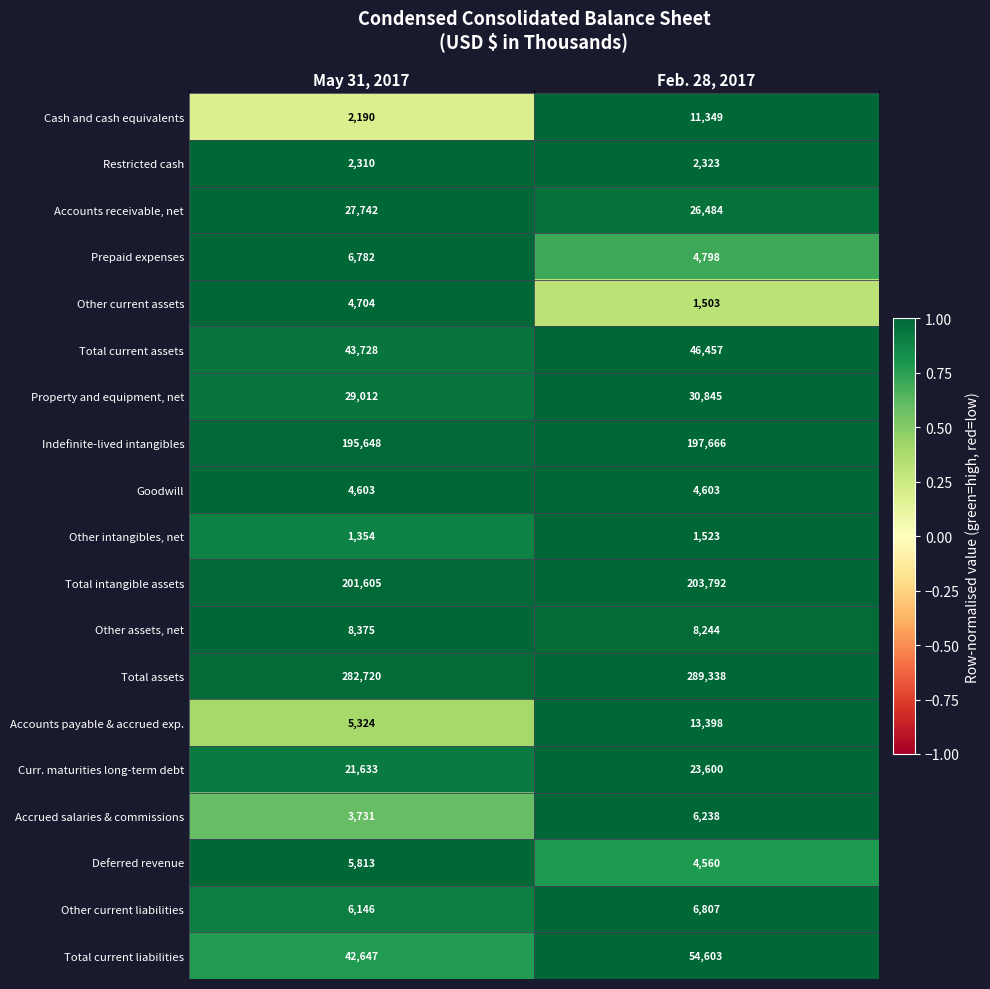

What is the minimum value shown in the chart?

1354